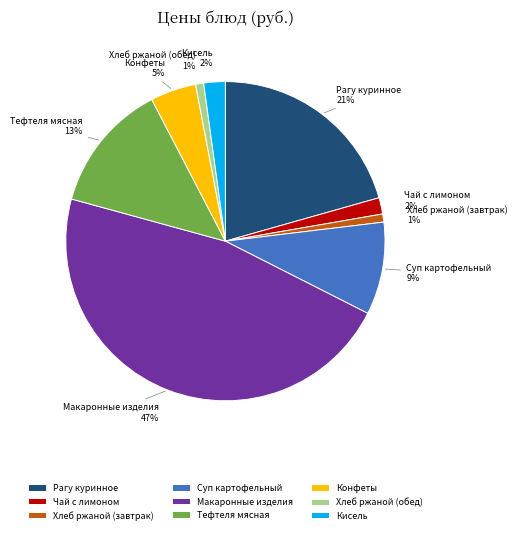

Which slice is the largest?

Макаронные изделия